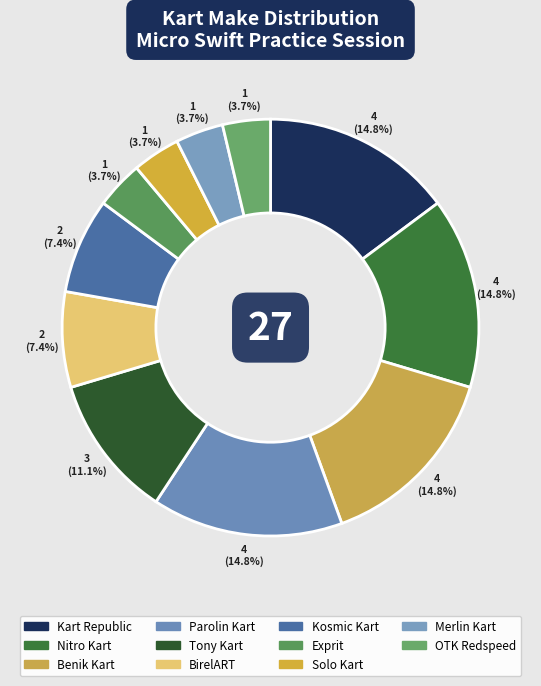

Count the number of slices in the pie.

11